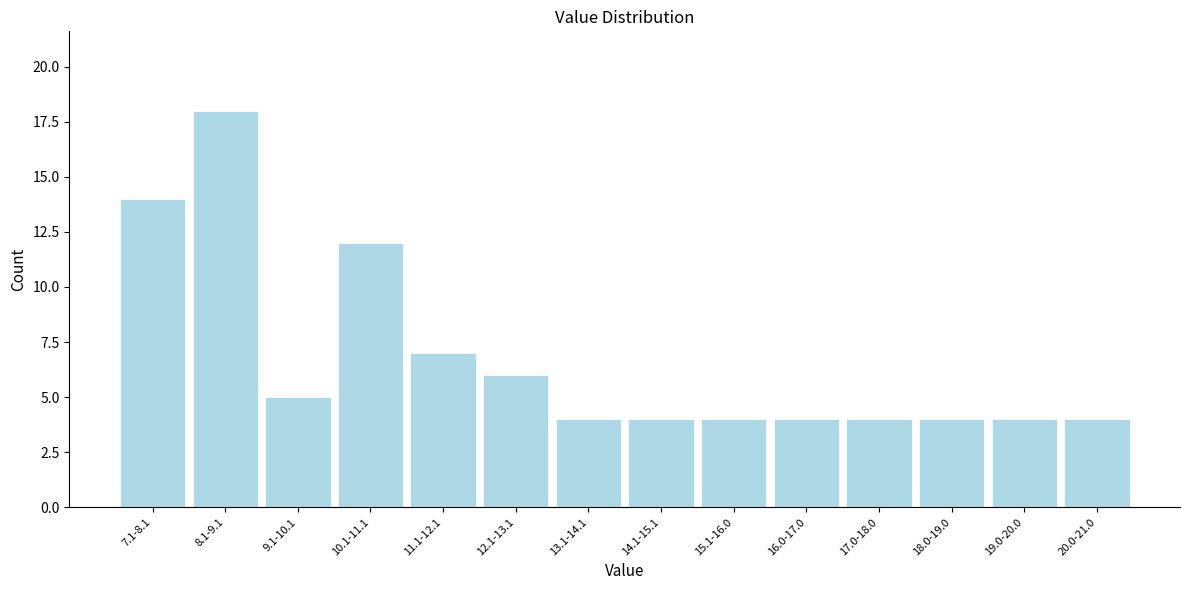

Reading left to right, extract all data points from this chart.

7.1-8.1=14	8.1-9.1=18	9.1-10.1=5	10.1-11.1=12	11.1-12.1=7	12.1-13.1=6	13.1-14.1=4	14.1-15.1=4	15.1-16.0=4	16.0-17.0=4	17.0-18.0=4	18.0-19.0=4	19.0-20.0=4	20.0-21.0=4